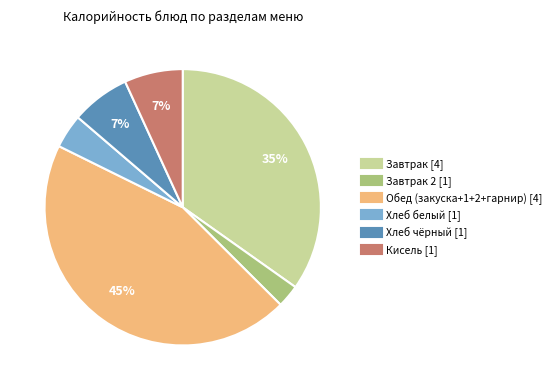

To the nearest percent, what is the difference between the largest and smallest slice percentages?

42%